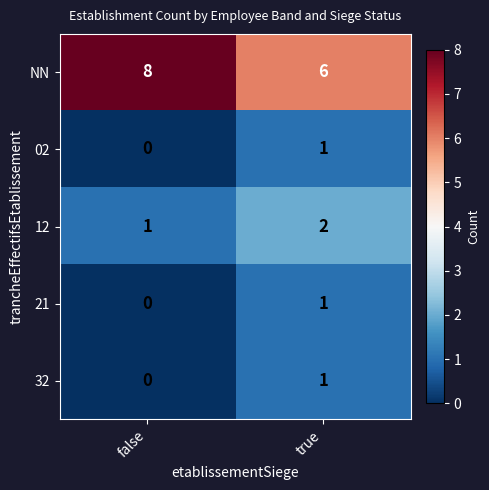

Is it true that 21 equals 1 at true?

True